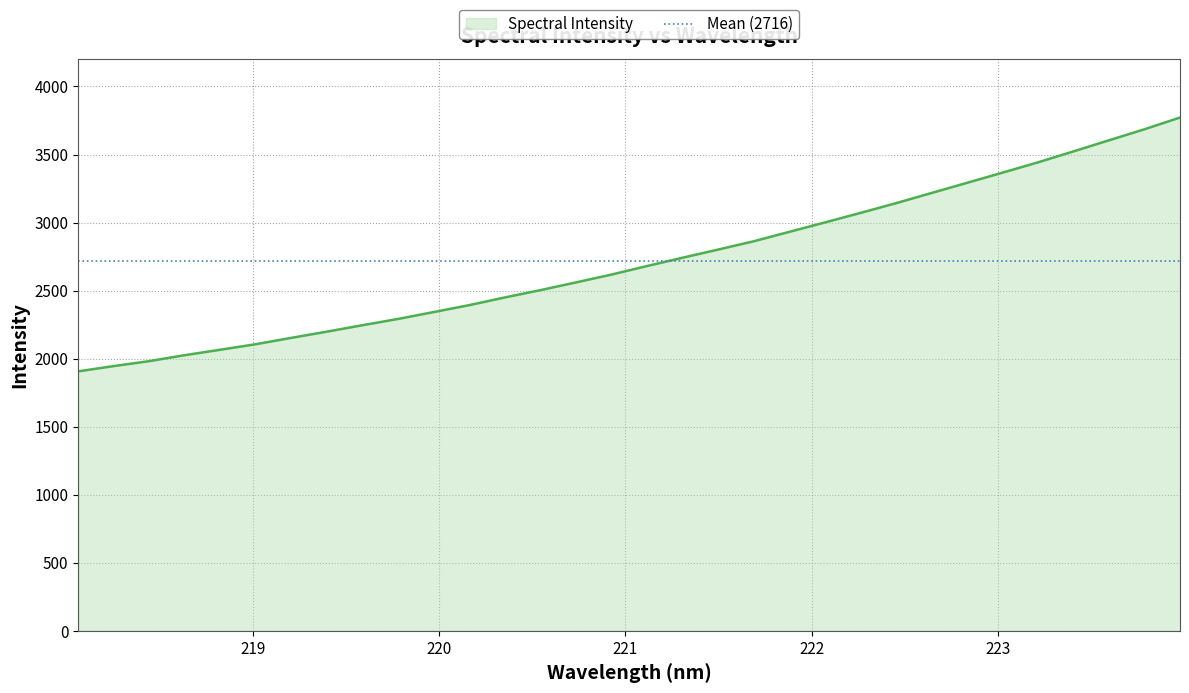

True or false: the data has more than 2 interior local peaks.

False